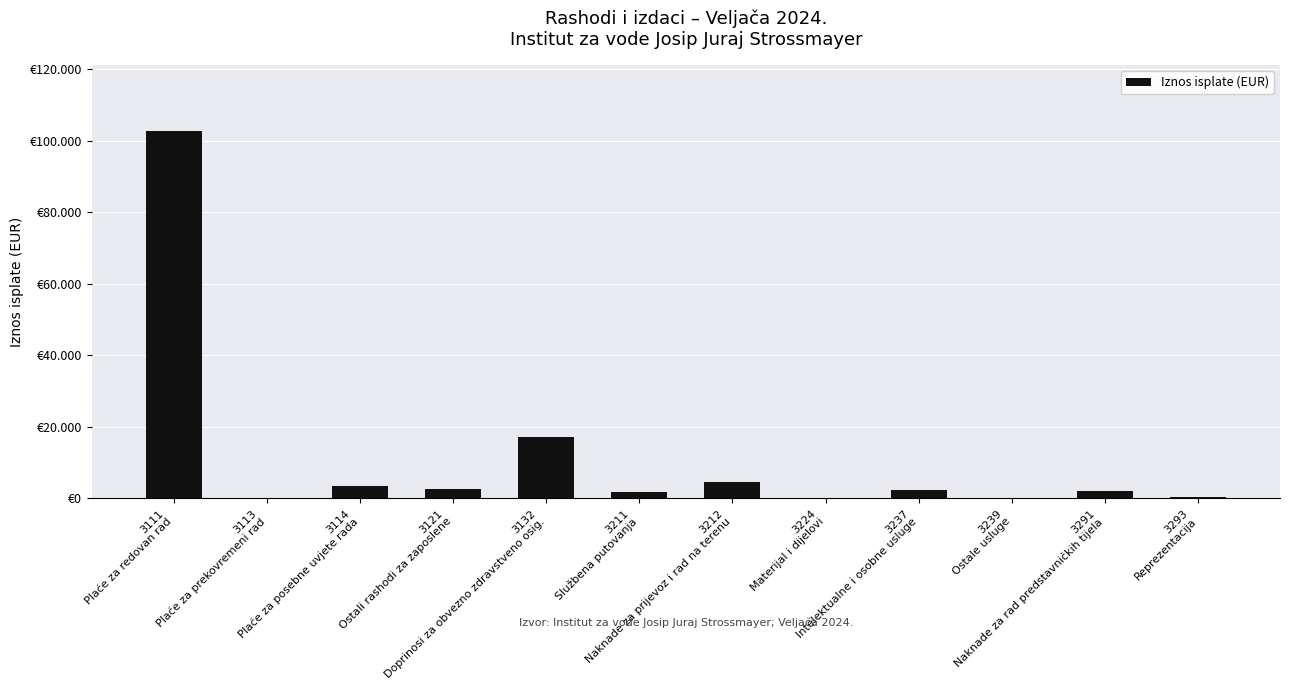

The chart shows a value of 3543.1 at 3121
Ostali rashodi za zaposlene. True or false?

False